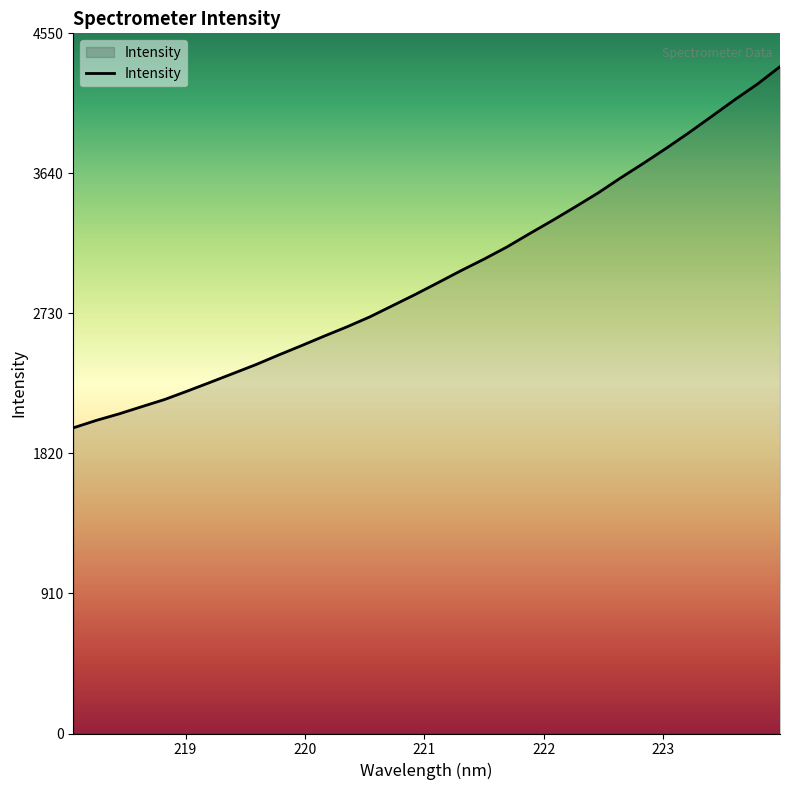

What is the greatest value displayed?

4333.6